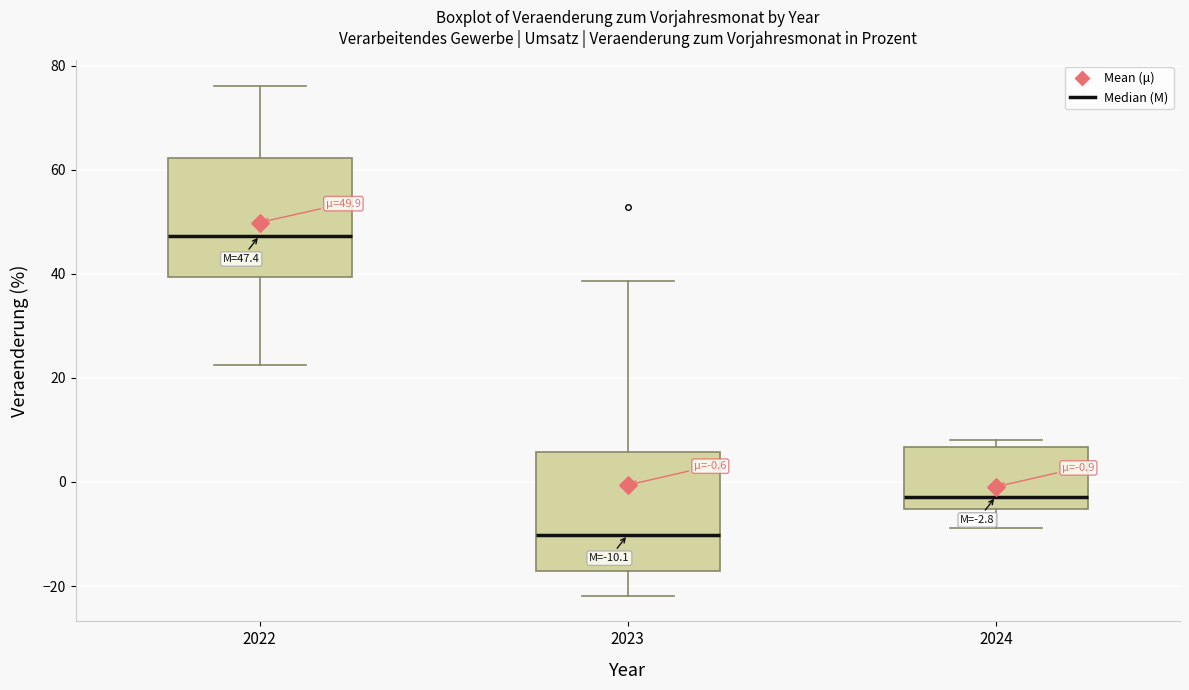

Which box has the lowest median line?

2023